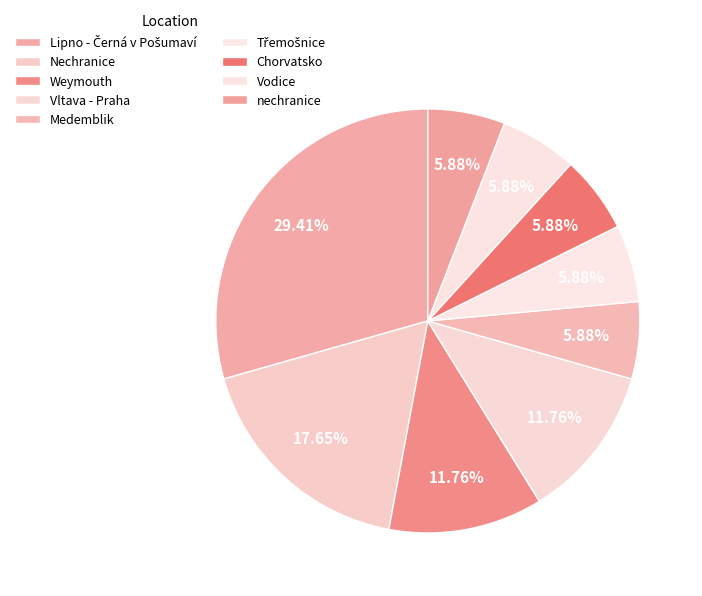

What percentage do Weymouth and Vltava - Praha together represent?

23.5%